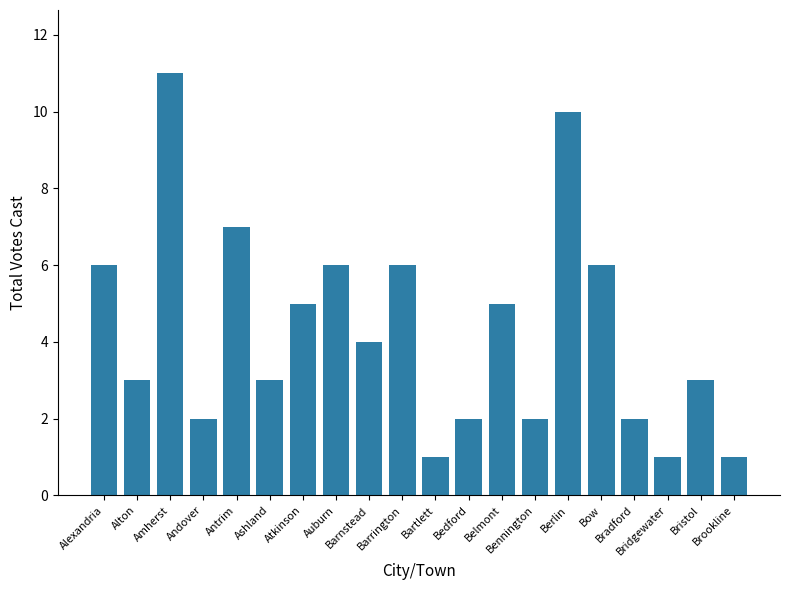

True or false: the data shows 8 at Auburn.

False